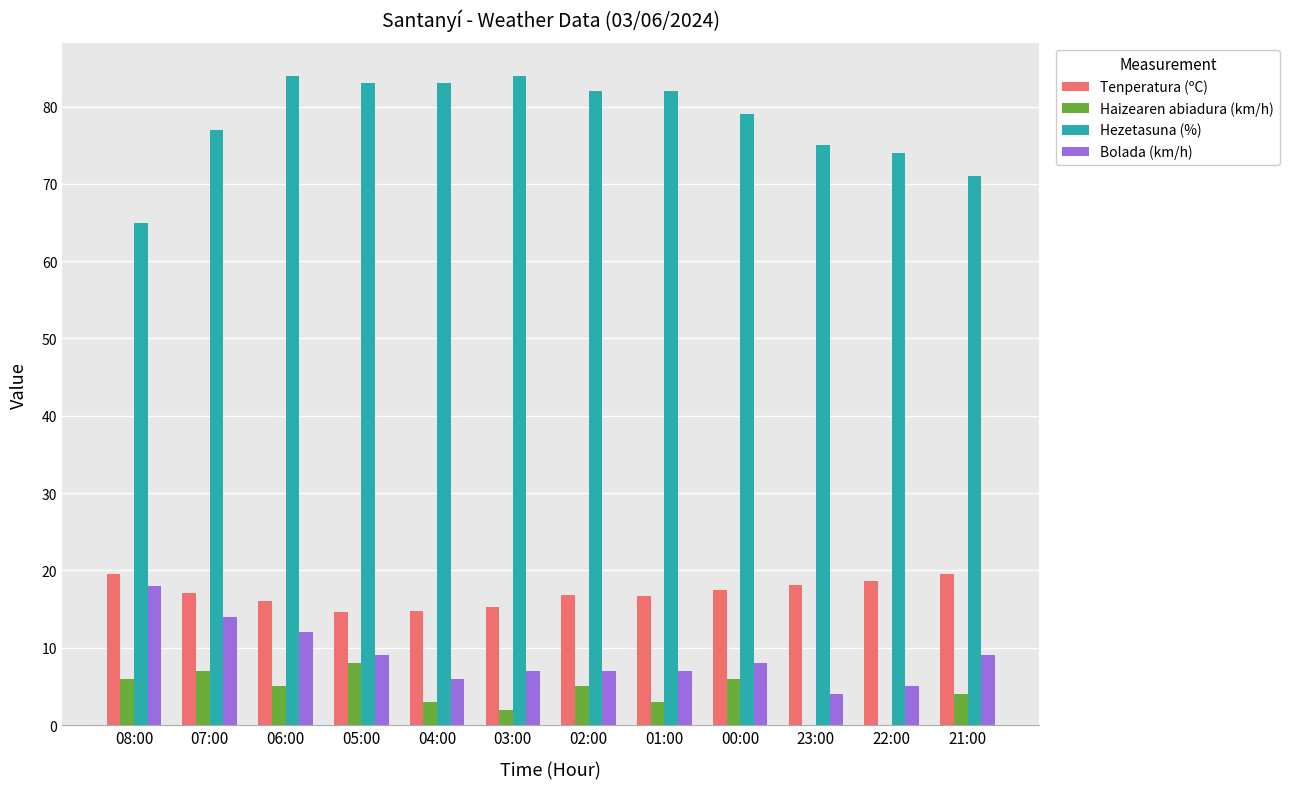

What are all the series names shown in the legend?

Tenperatura (ºC), Haizearen abiadura (km/h), Hezetasuna (%), Bolada (km/h)